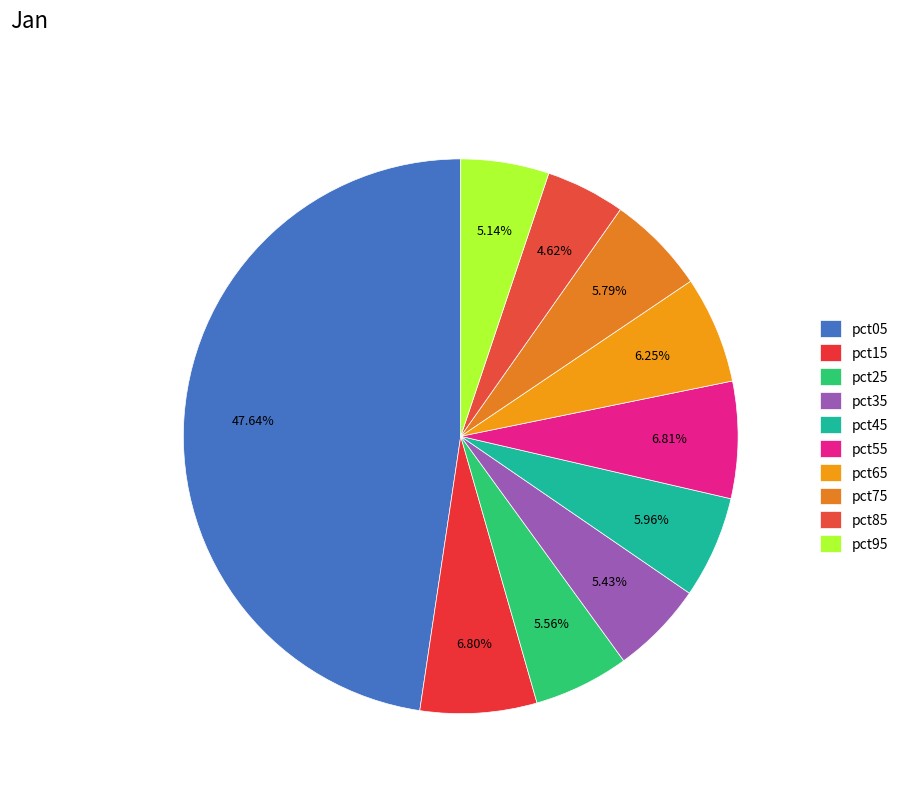

The pct35 slice represents 5% of the pie. True or false?

True